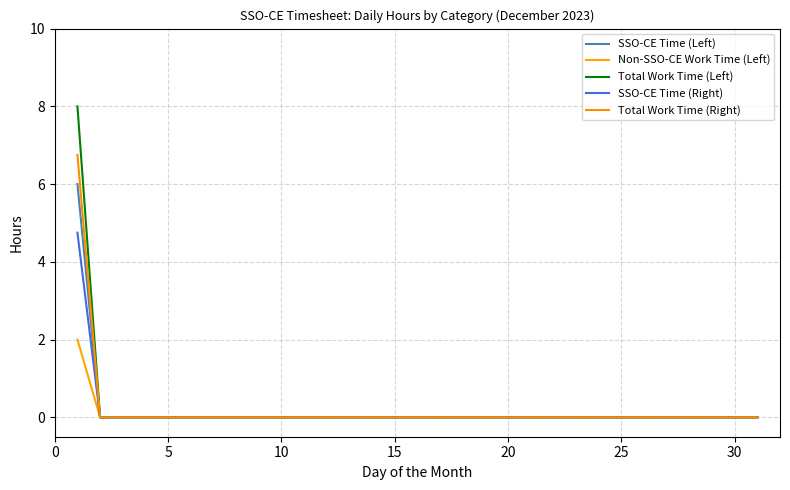

How many lines are shown in the chart?

5